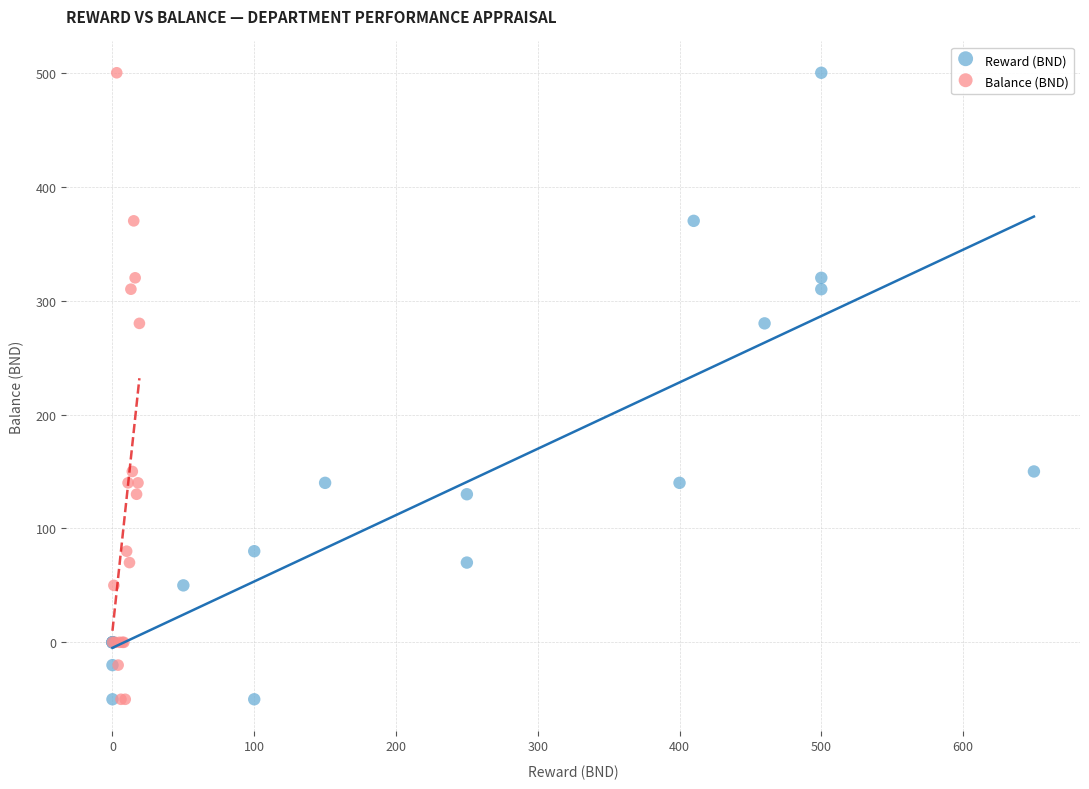

What are all the series names shown in the legend?

Reward (BND), Balance (BND)